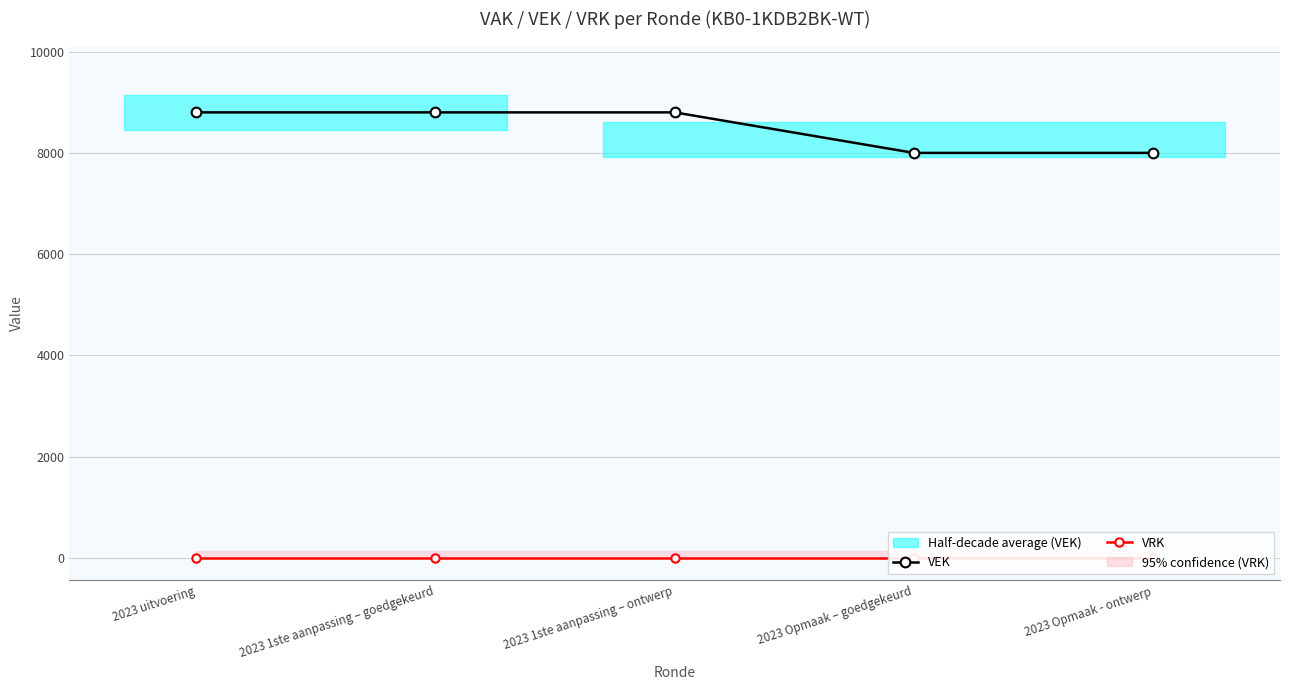

What is the label of the 1st point from the left?

2023 uitvoering